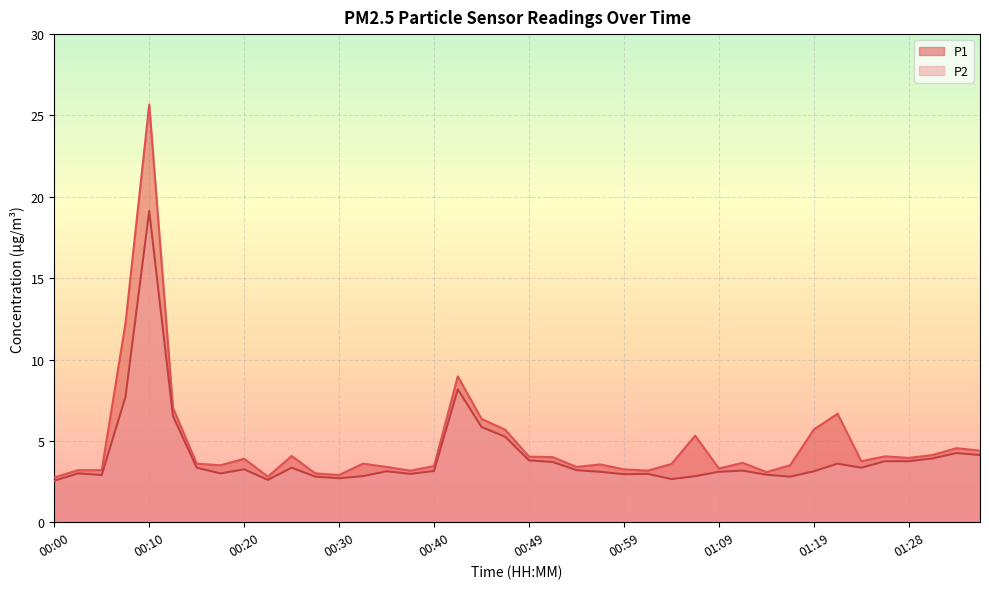

Does the chart display data point markers on the line(s)?

No